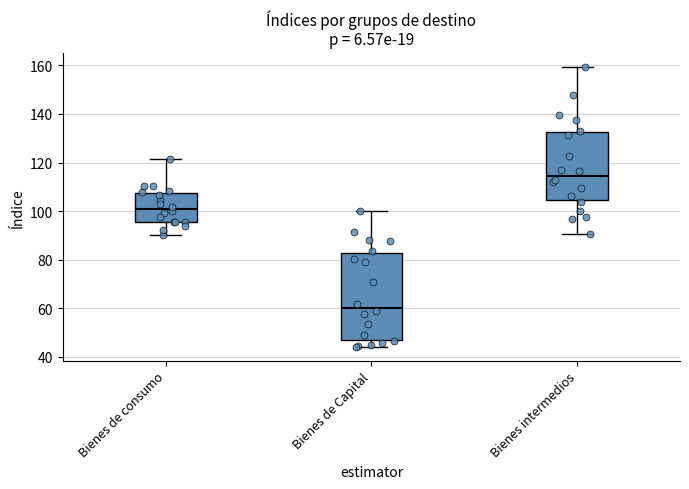

Where does the upper whisker of the box for Bienes intermedios end on the y-axis? The values are not printed on the chart, so give them approximately, as read against the axis.

160